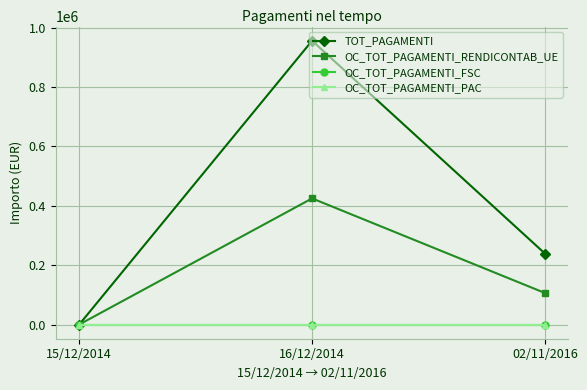

Is this an area chart (filled region under the line)?

No